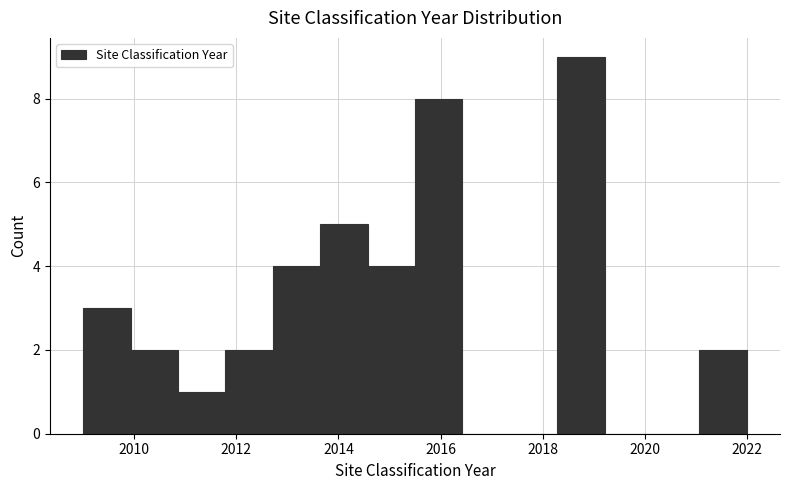

Reading left to right, transcribe this chart: for each bar, give the range it covers on the x-axis and its height. Neither the bar edges nor the heights are printed on the chart, so give them approximately, as read against the axes.

2009.0 to 2010.0: 3
2010.0 to 2010.8: 2
2010.8 to 2011.8: 1
2011.8 to 2012.8: 2
2012.8 to 2013.6: 4
2013.6 to 2014.6: 5
2014.6 to 2015.6: 4
2015.6 to 2016.4: 8
2016.4 to 2017.4: 0
2017.4 to 2018.2: 0
2018.2 to 2019.2: 9
2019.2 to 2020.2: 0
2020.2 to 2021.0: 0
2021.0 to 2022.0: 2